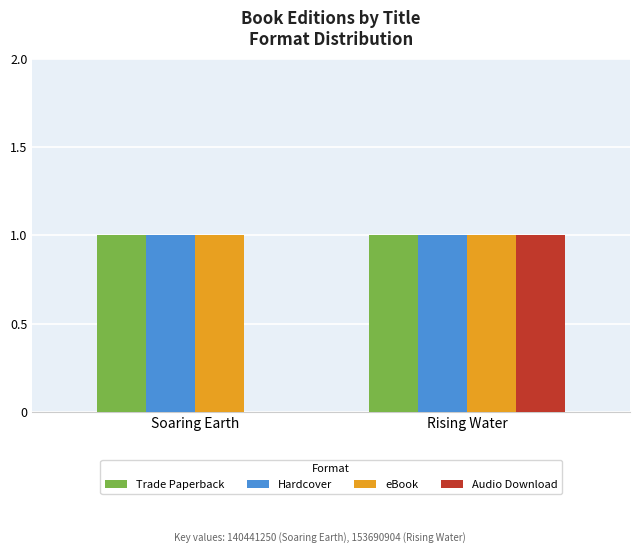

Between Soaring Earth and Rising Water, which series saw the biggest shift?

Audio Download